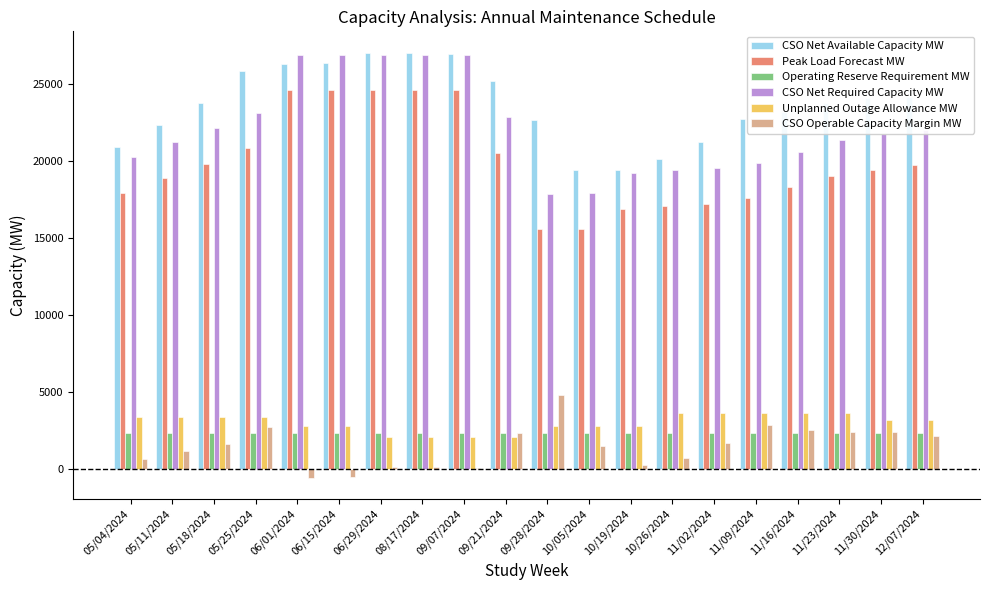

Which series has the largest total across all categories?

CSO Net Available Capacity MW